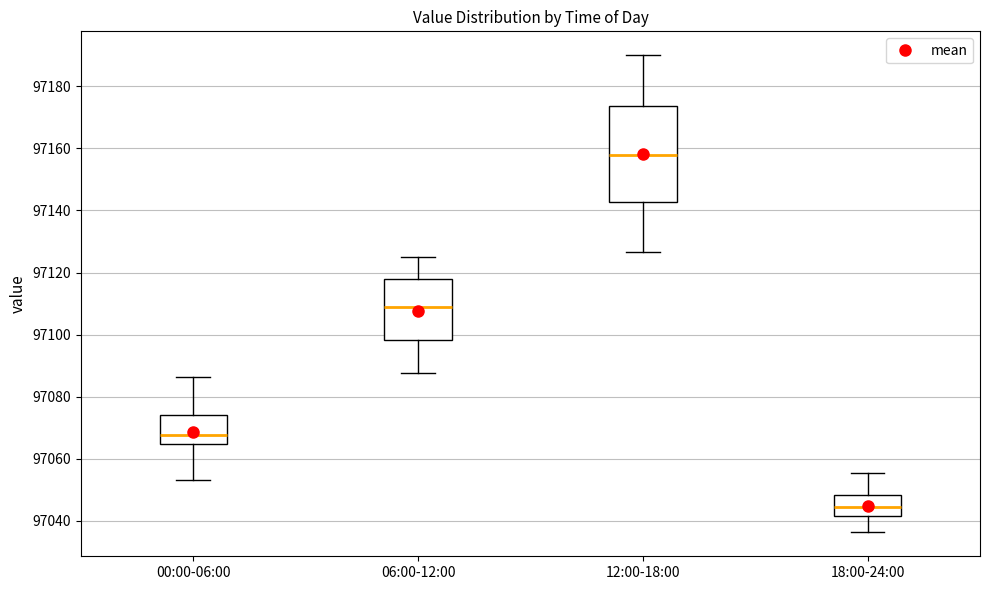

Which box is the tallest, from its lower edge to its upper edge?

12:00-18:00